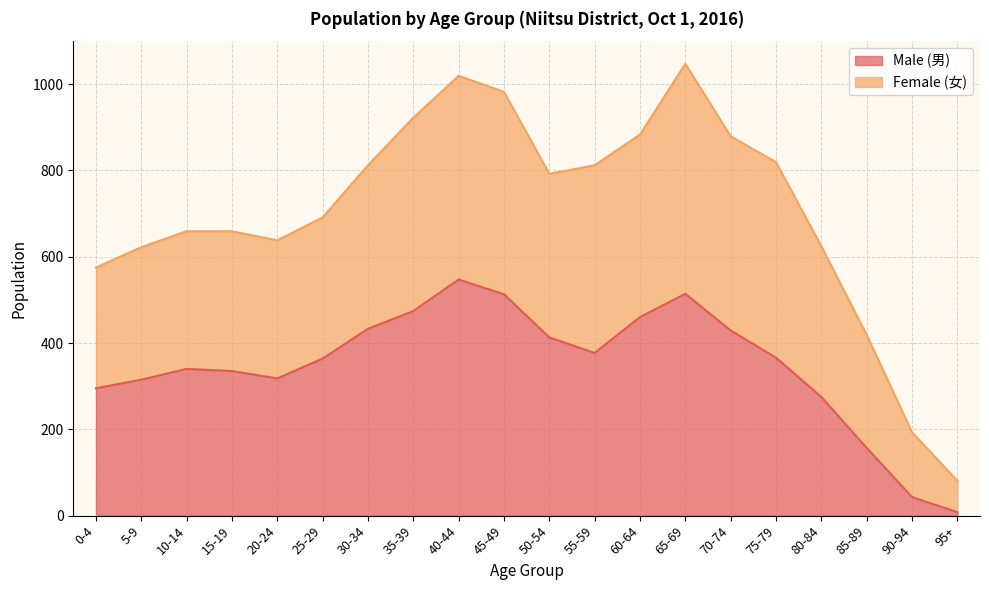

What is the total value across all series at 30-34?

812